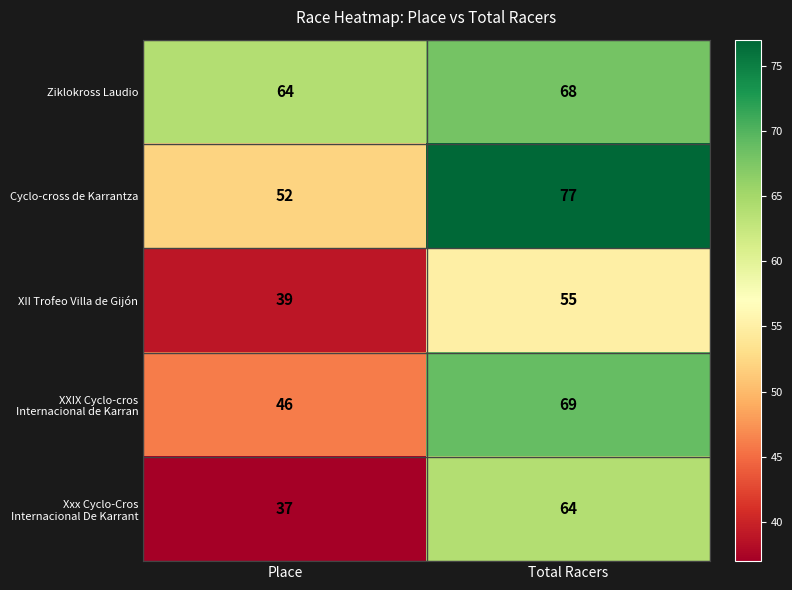

What is the average value of the XII Trofeo Villa de Gijón series?

47